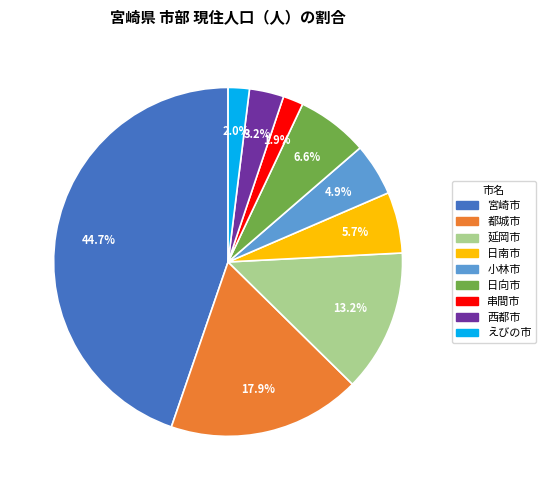

To the nearest percent, what portion does 宮崎市 represent?

45%